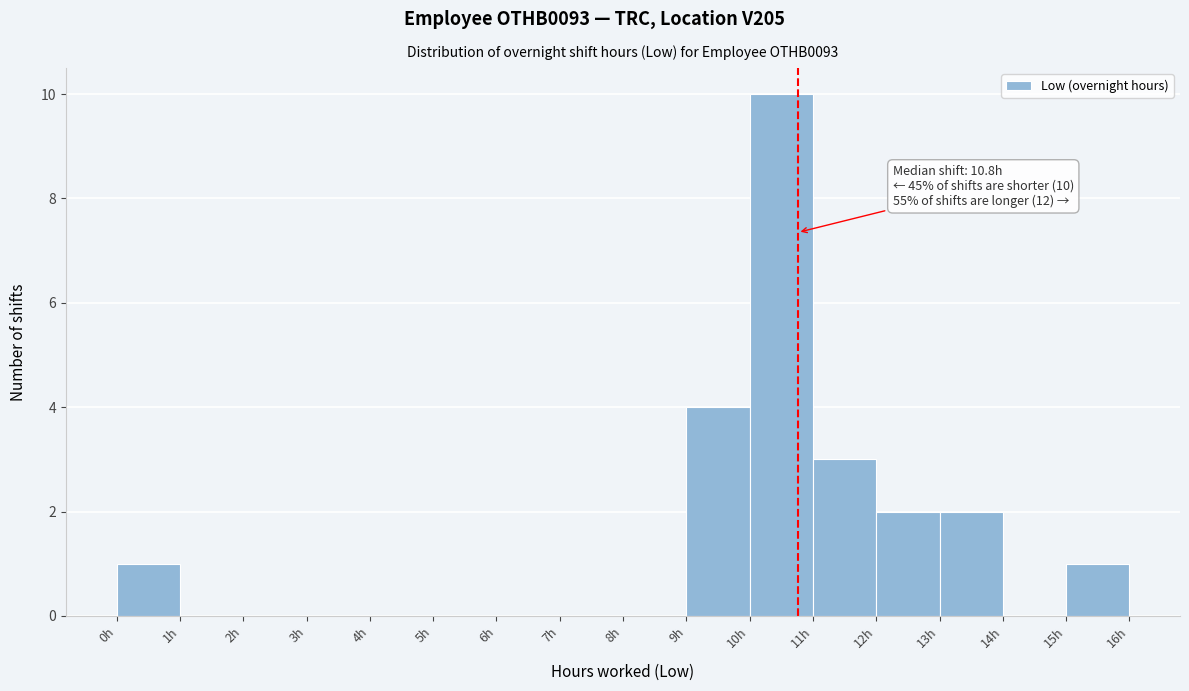

Which range on the x-axis has the tallest bar?

10 to 11